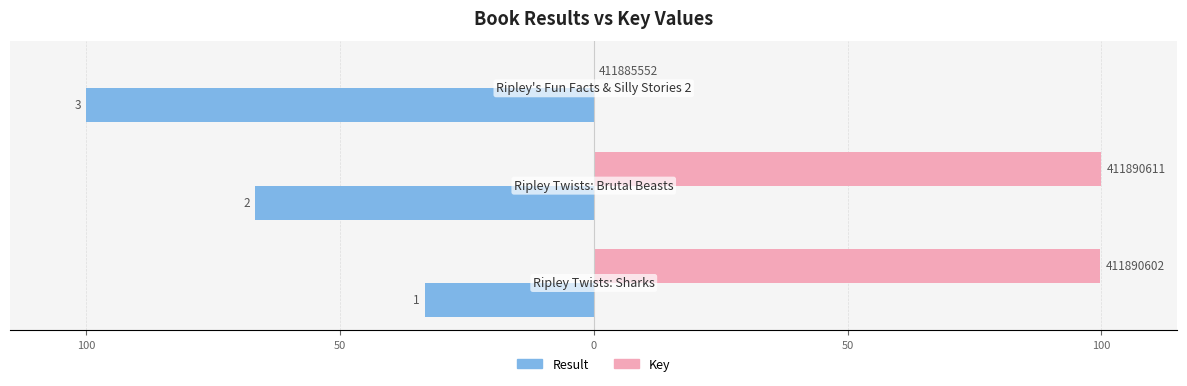

What are all the series names shown in the legend?

Result, Key